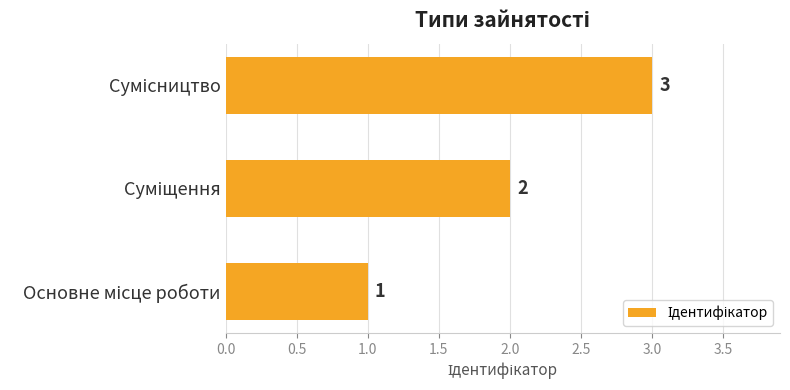

What is the greatest value displayed?

3